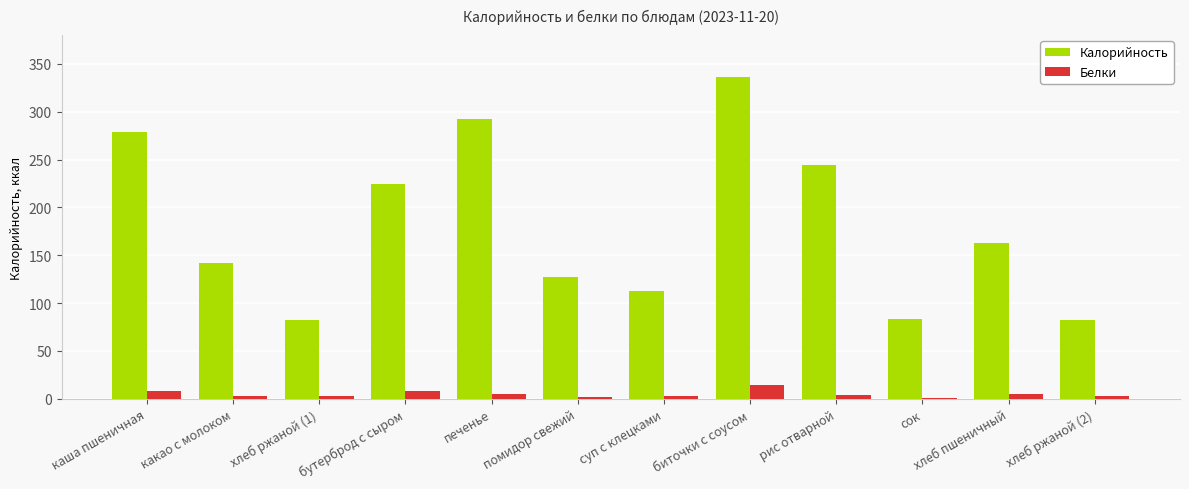

What is the maximum value for Калорийность?

336.0